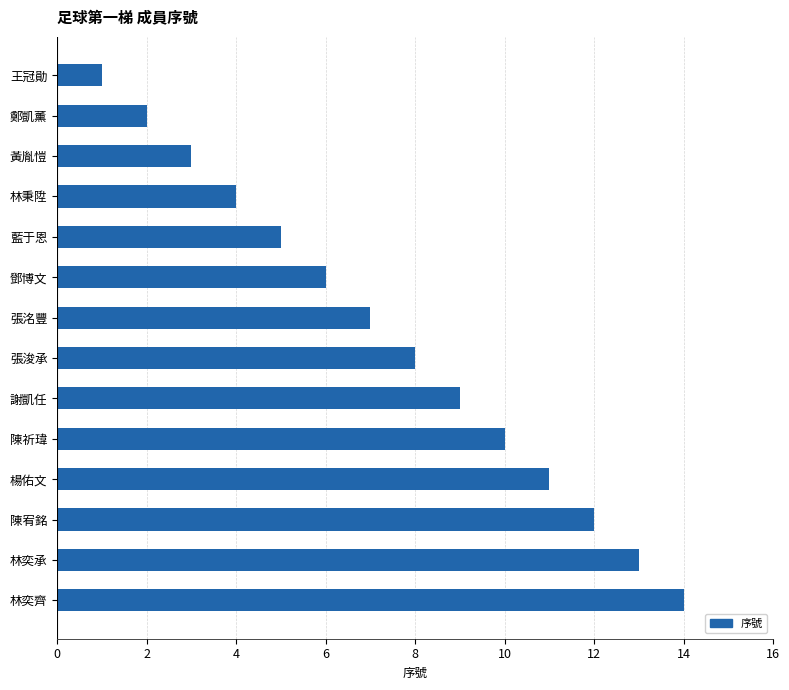

What is the change in value from 藍于恩 to 張洺豐?

+2